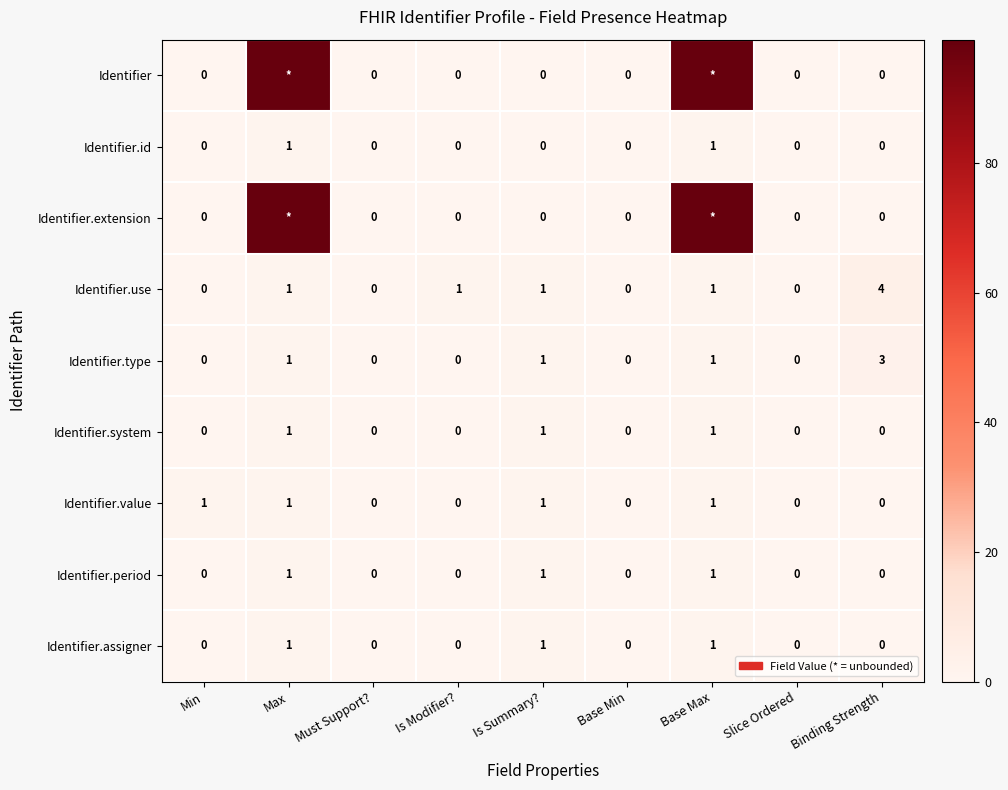

What is the spread (max minus min) of values at Binding Strength?

4